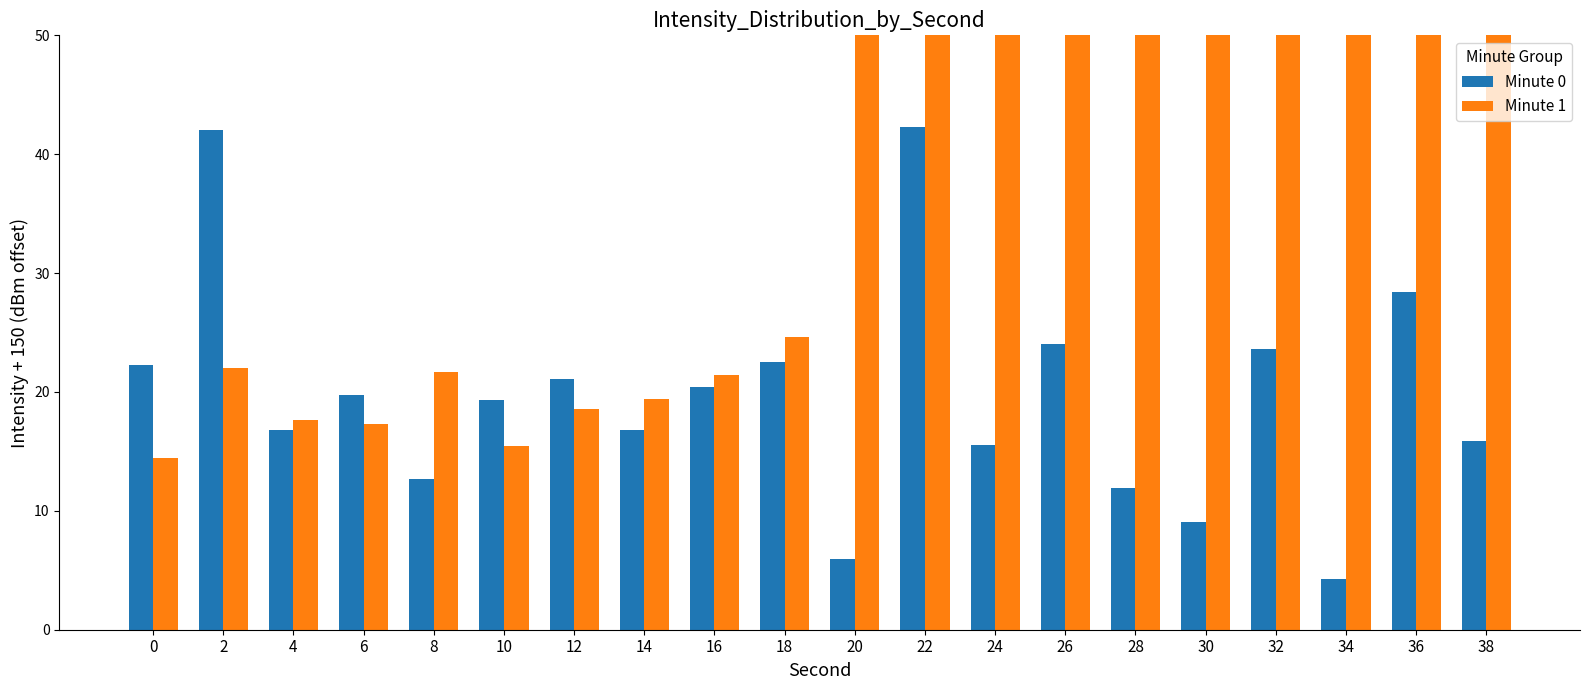

Are the bars grouped side by side (vs. stacked)?

Yes